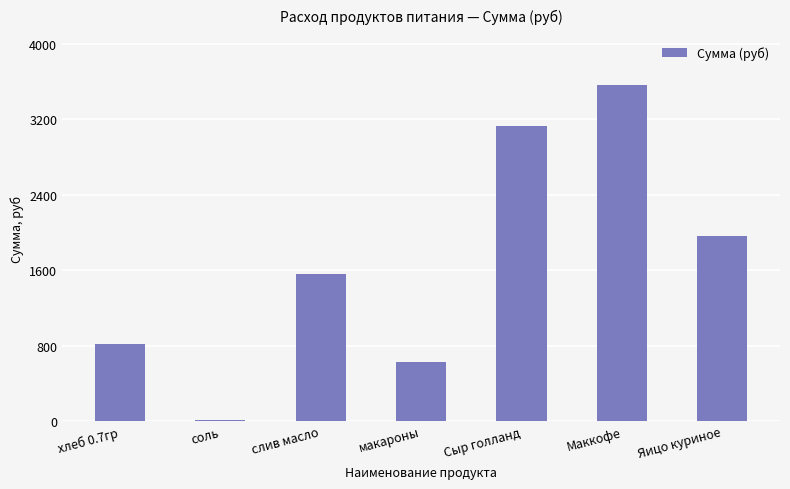

Count the number of values greater than 1562.

4